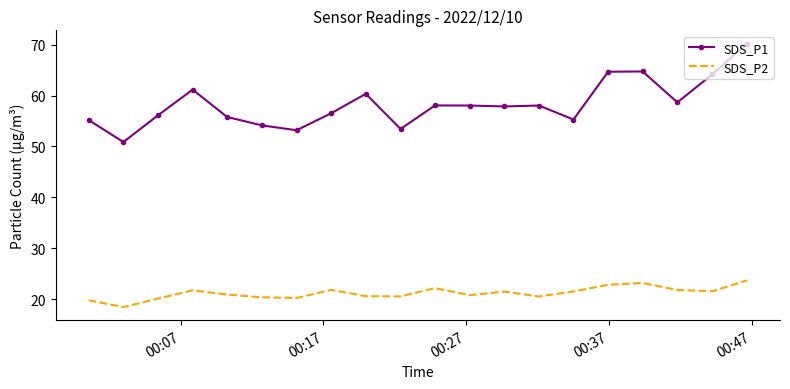

What is the minimum value shown in the chart?

18.4